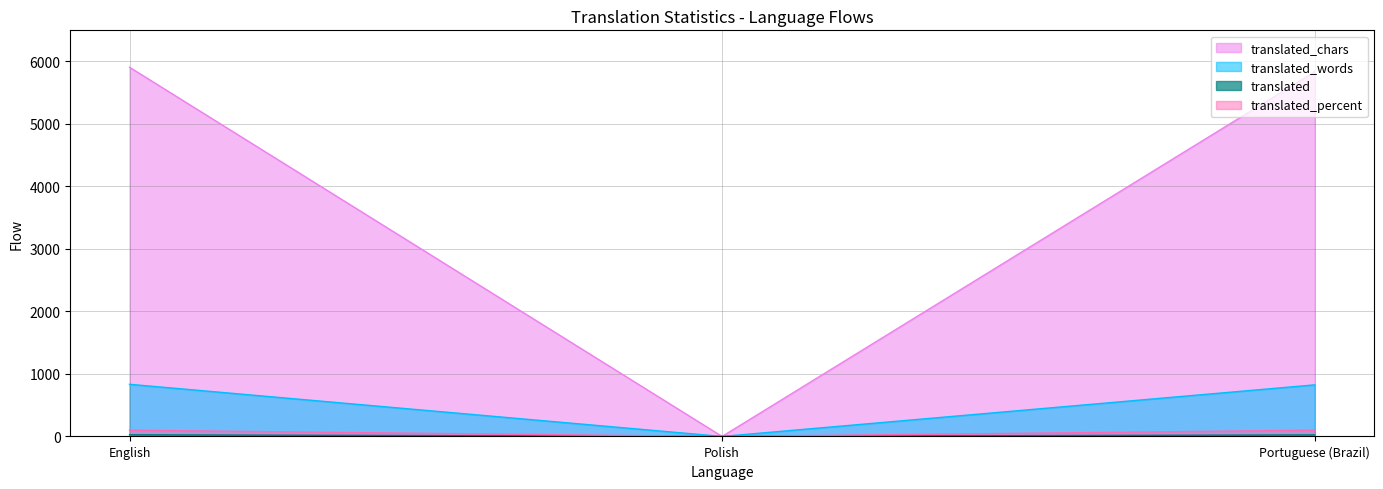

What is the sum of all translated values?

52